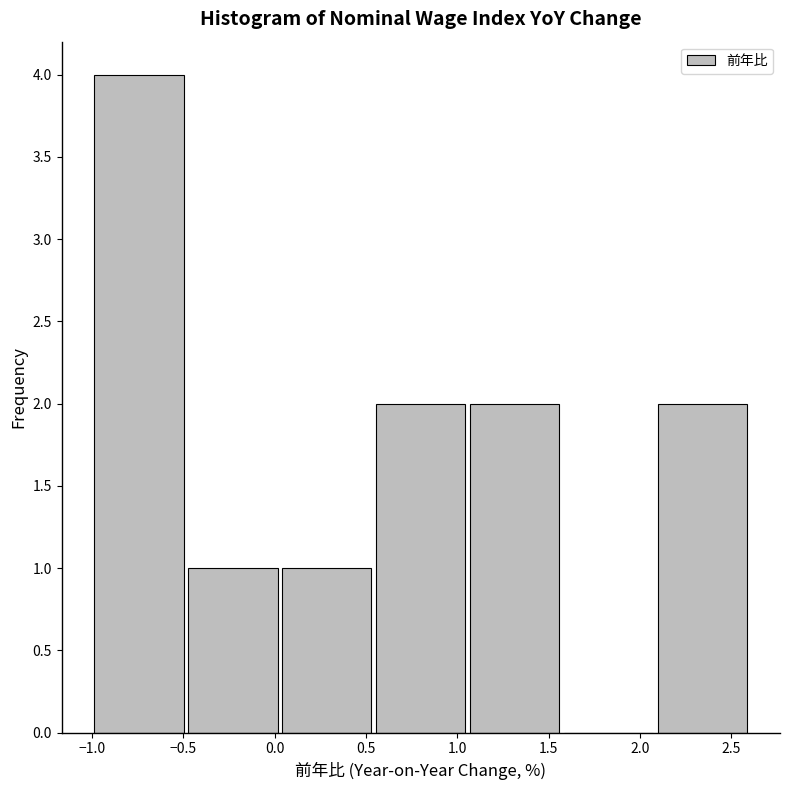

What is the height of the bar covering -1.00 to -0.50 on the x-axis? Neither the bar edges nor the heights are printed on the chart, so give them approximately, as read against the axes.

4